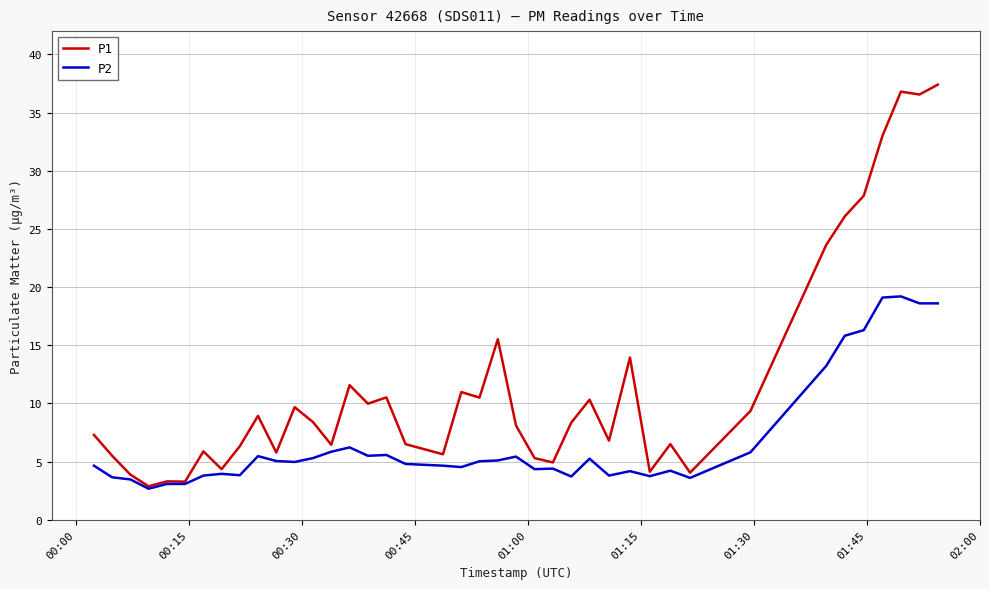

Rank the series by their maximum value, from lowest to highest.

P2, P1